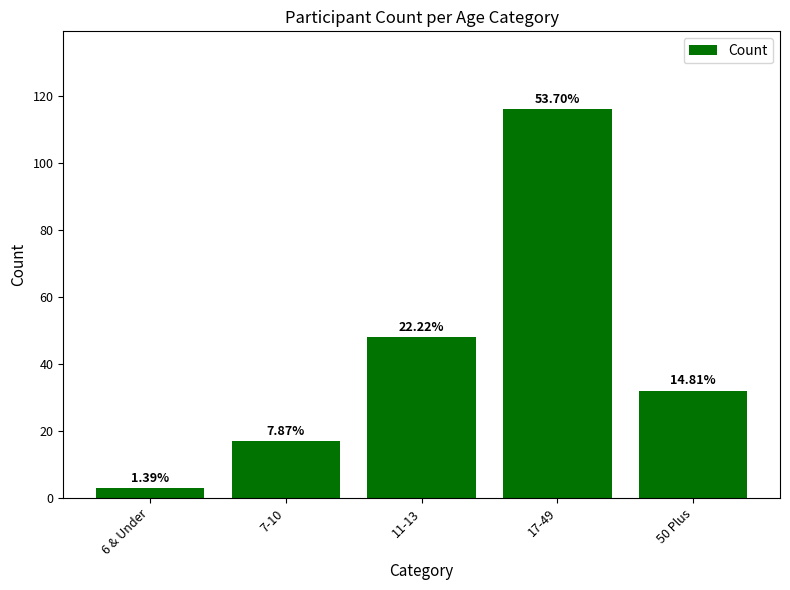

List the labels in order of value, smallest first.

6 & Under, 7-10, 50 Plus, 11-13, 17-49